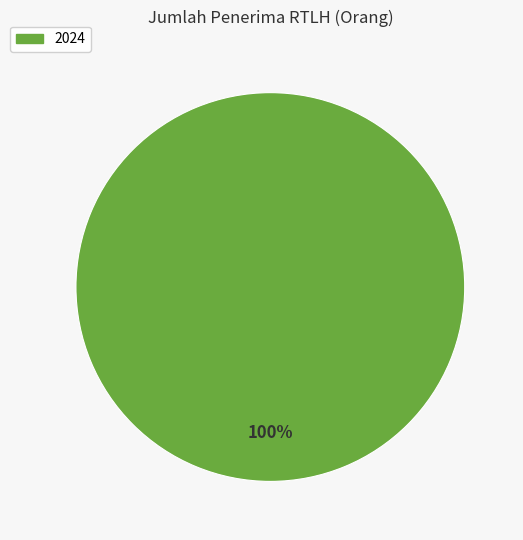

Does any single category account for the majority?

Yes